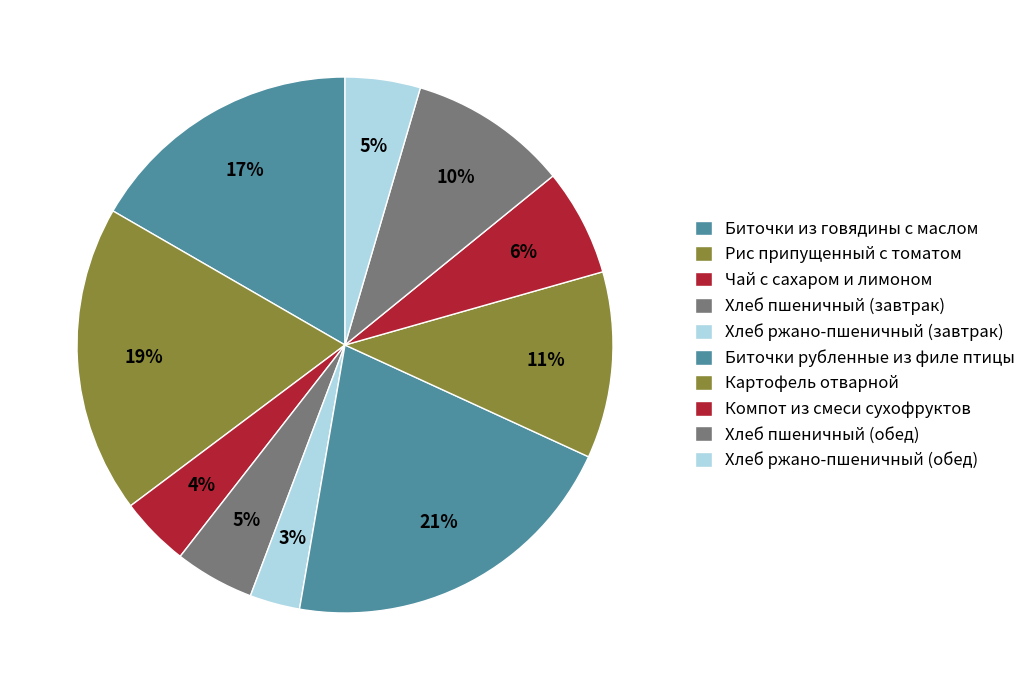

True or false: Компот из смеси сухофруктов accounts for 1% of the total.

False